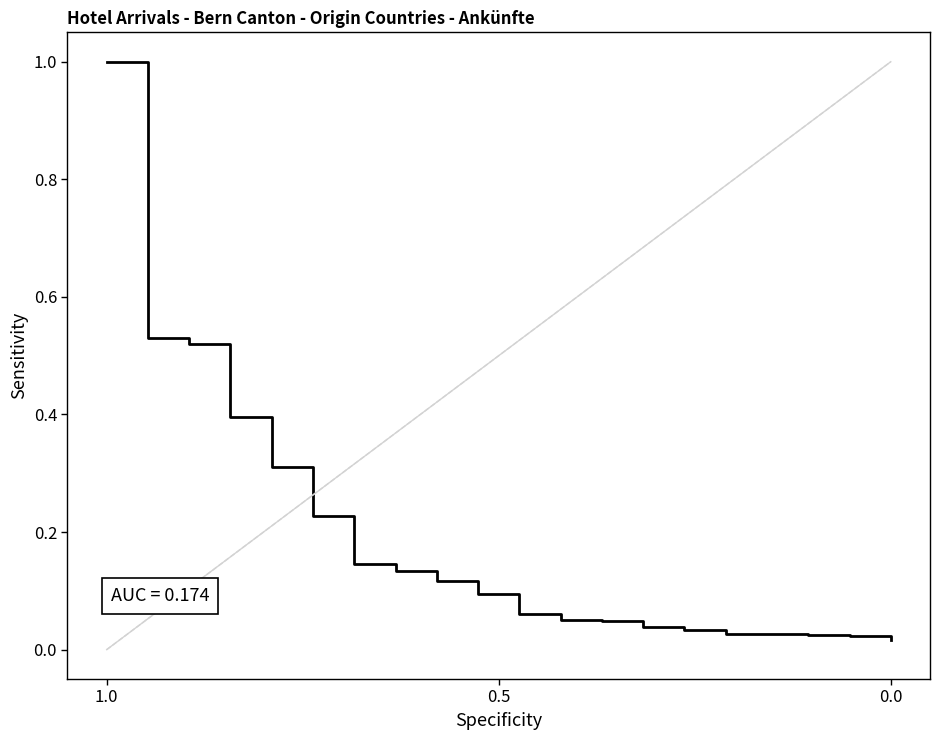

What is the difference between the maximum and minimum values?

1.0